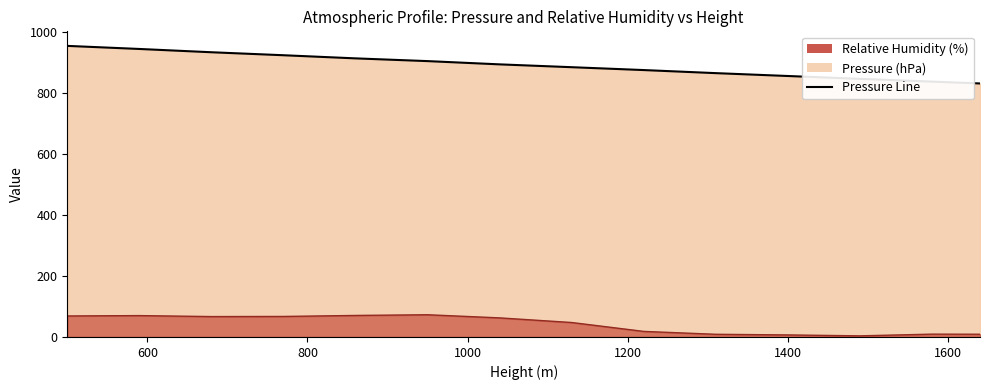

What is the sum of all Pressure (hPa) Line values?

12483.8